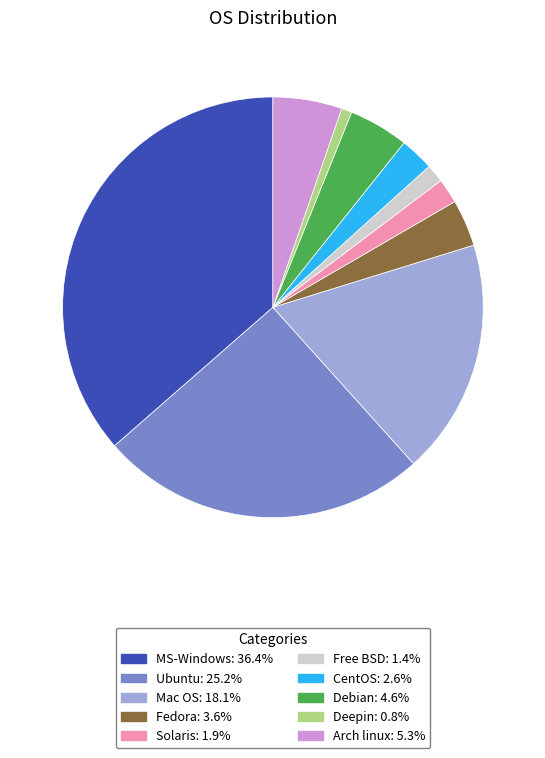

Do Arch linux and Free BSD together represent more than half of the pie?

No